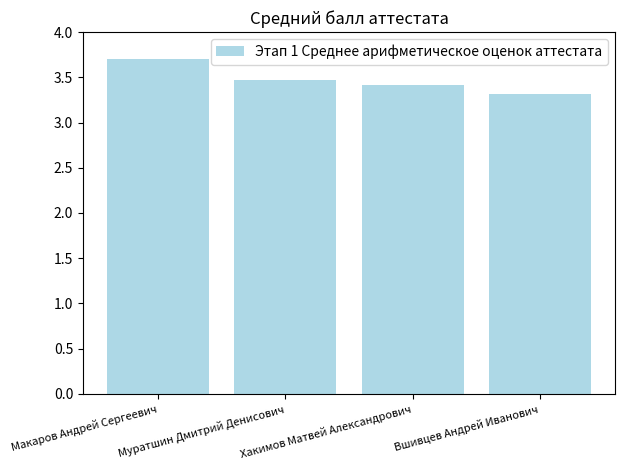

What position from the left is Вшивцев Андрей Иванович?

4